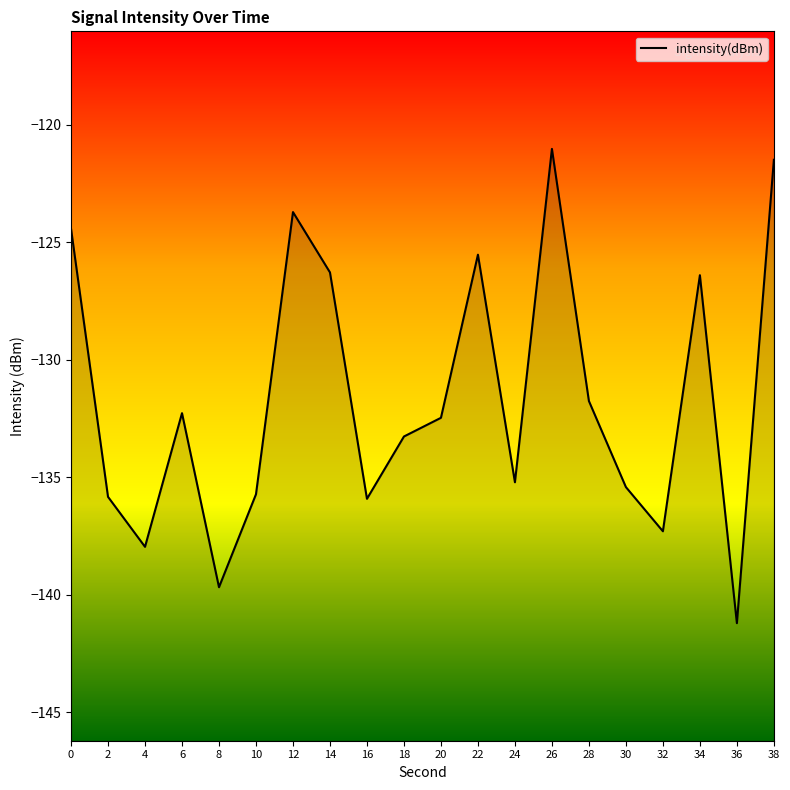

How many values are below -132?

12